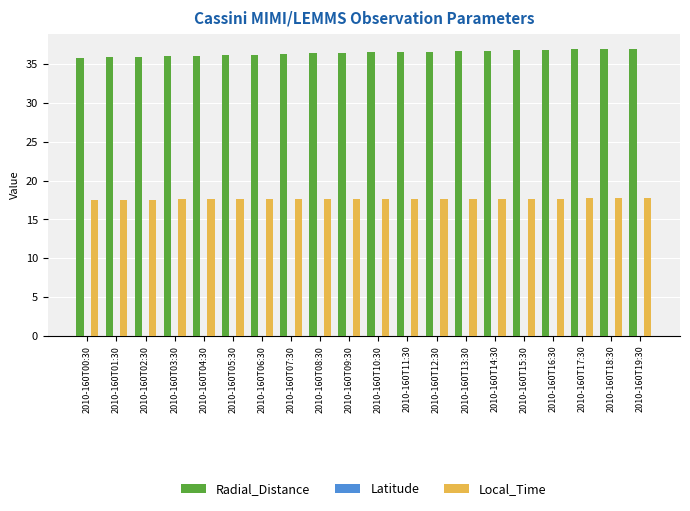

What is the average value of the Local_Time series?

17.6